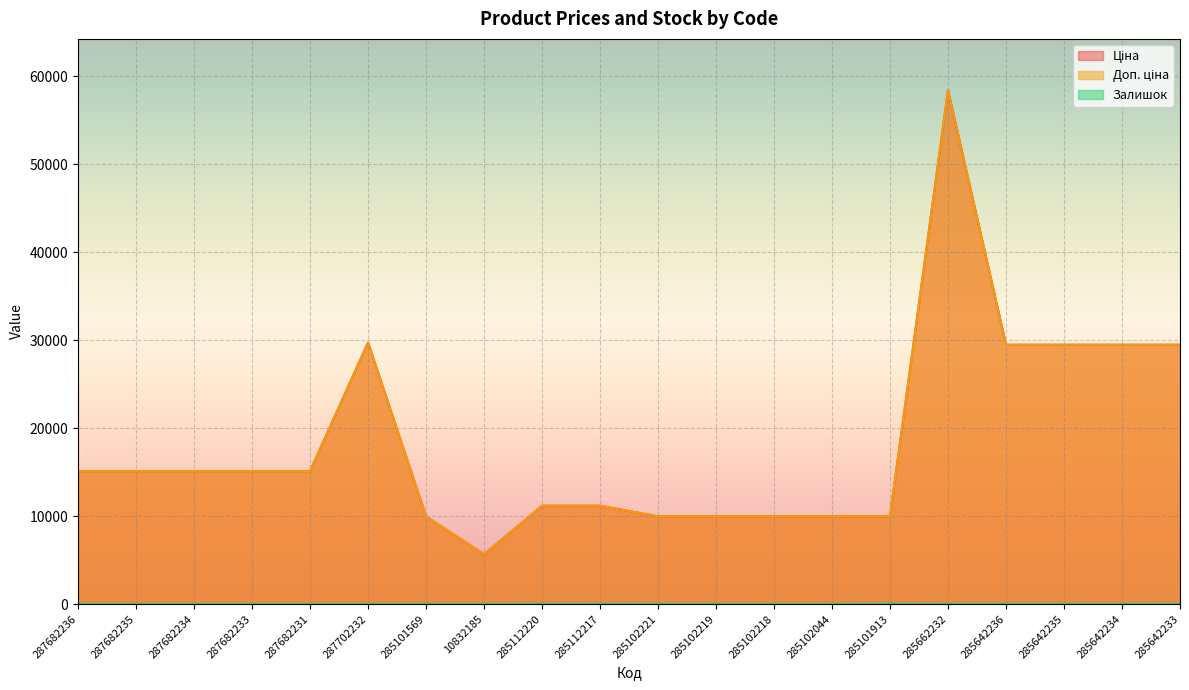

True or false: Ціна and Залишок cross at least once.

False